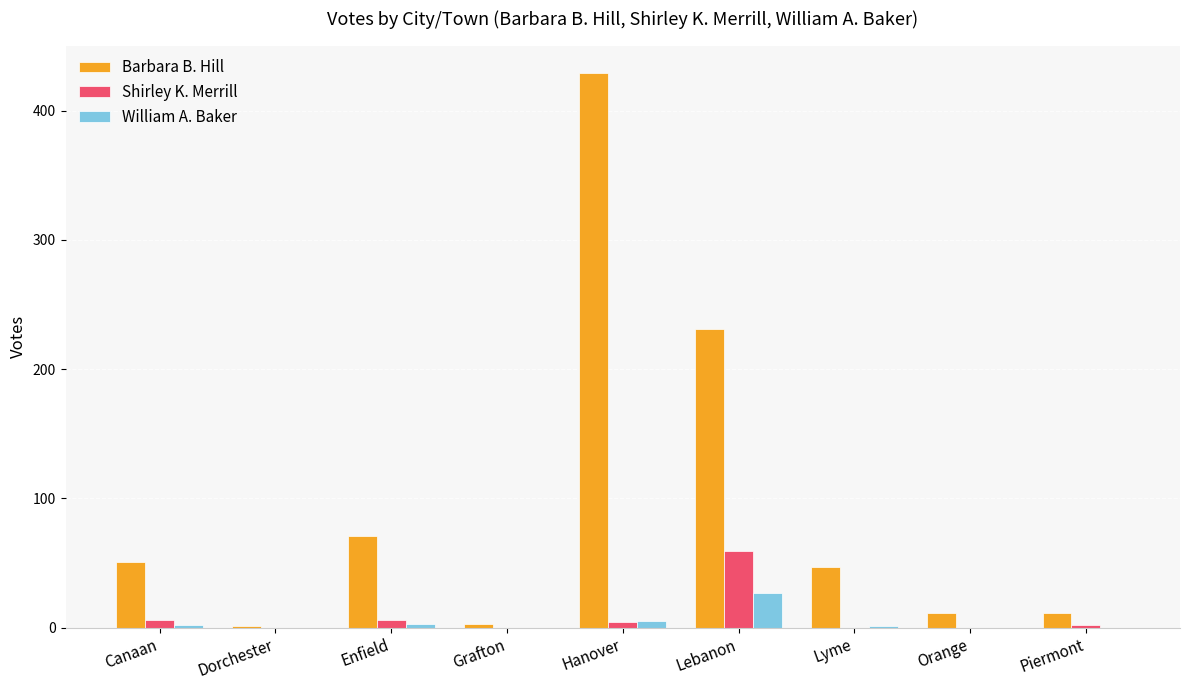

Which series has the largest total across all categories?

Barbara B. Hill